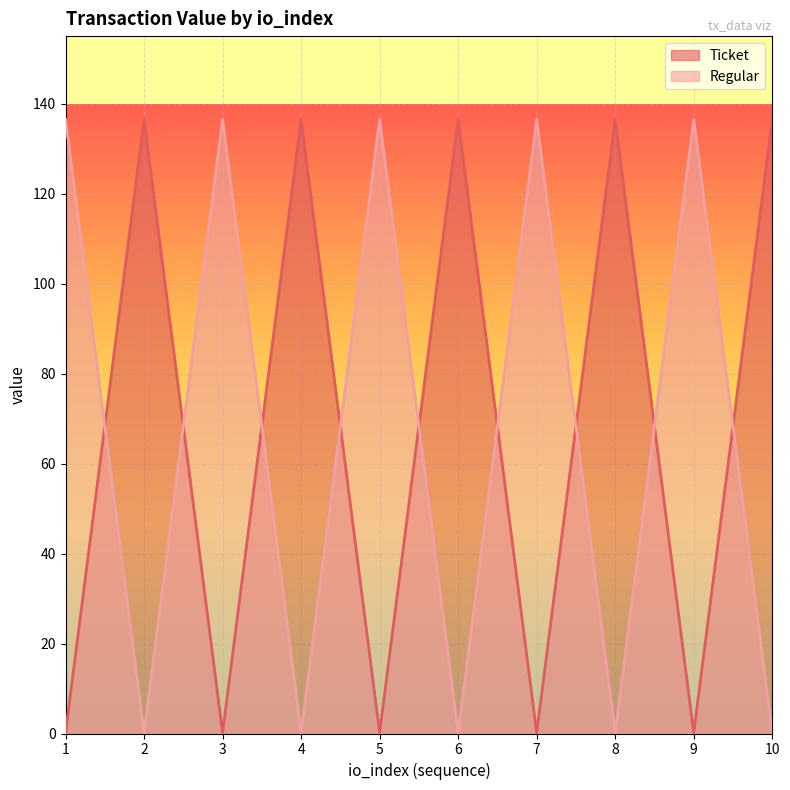

List the labels in order of Regular value, smallest first.

2, 4, 6, 8, 10, 1, 3, 5, 7, 9